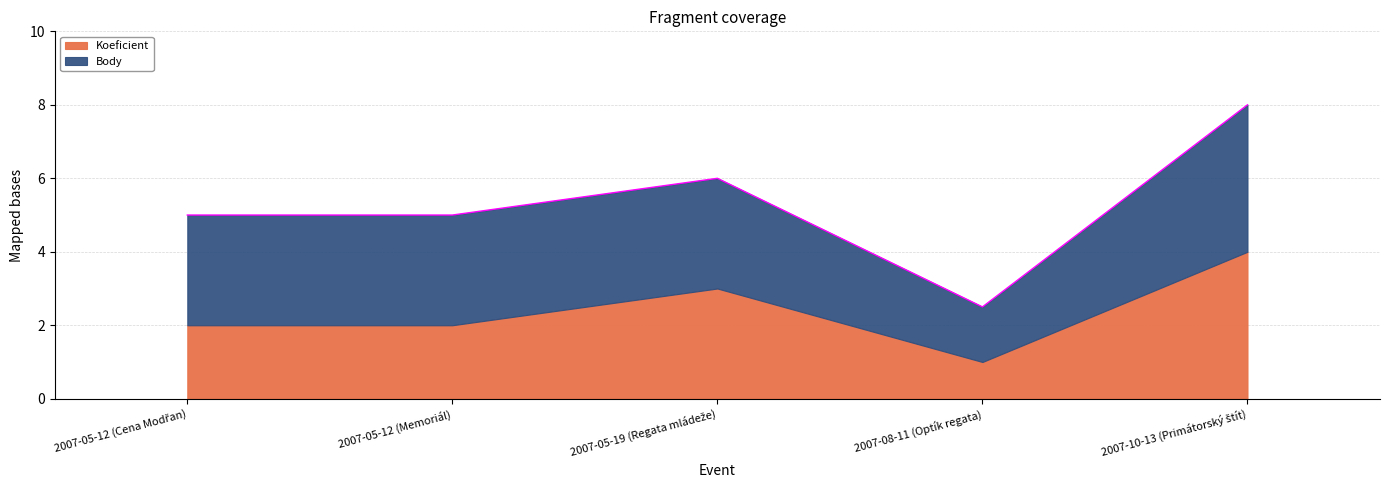

Reading left to right, what are all the values shown in this chart?

2007-05-12 (Cena Modřan)=5.0	2007-05-12 (Memoriál)=5.0	2007-05-19 (Regata mládeže)=6.0	2007-08-11 (Optík regata)=2.5	2007-10-13 (Primátorský štít)=8.0